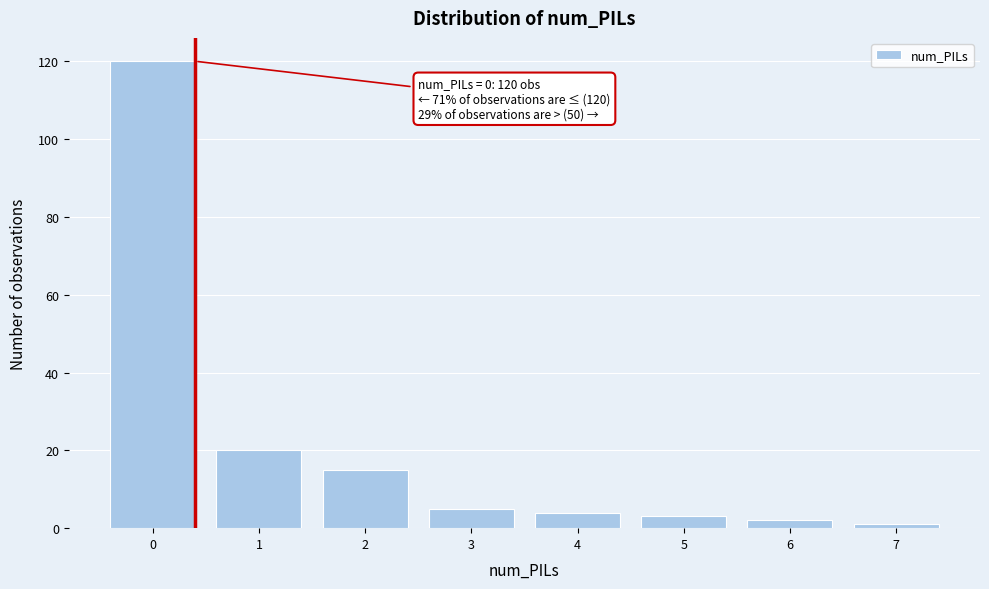

Reading right to left, what are all the values shown in this chart?

1	2	3	4	5	15	20	120